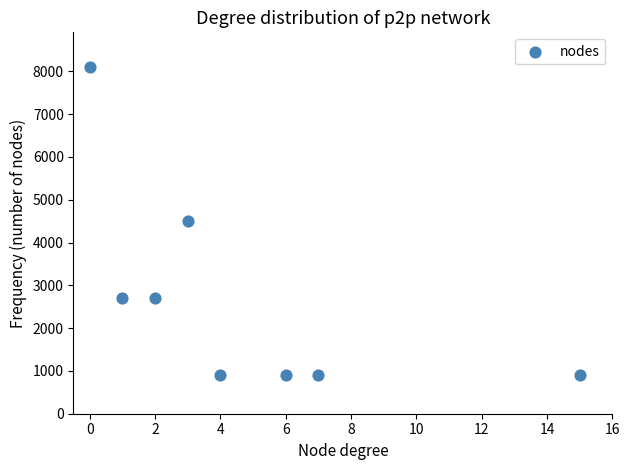

What is the range of X values (max minus min)?

15